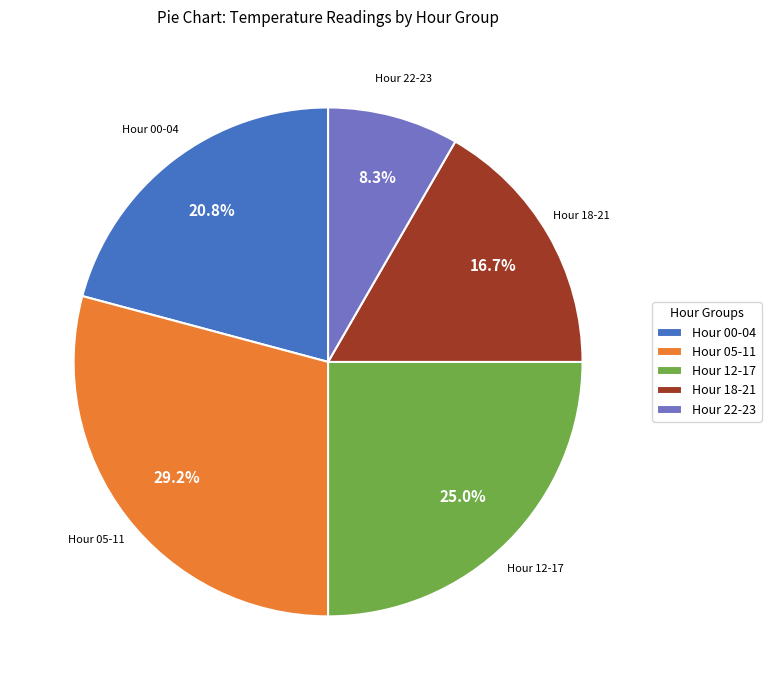

Is there any slice that represents more than half of the pie?

No